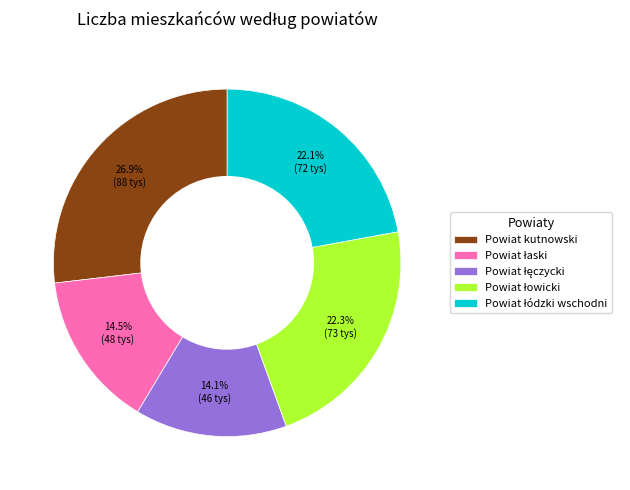

How many slices are in this pie chart?

5